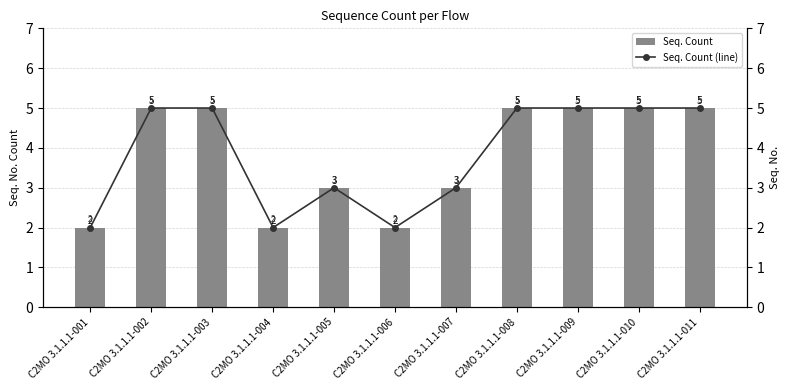

Is the value of Seq. Count at C2MO 3.1.1.1-005 greater than the value of Seq. Count (line) at C2MO 3.1.1.1-010?

No